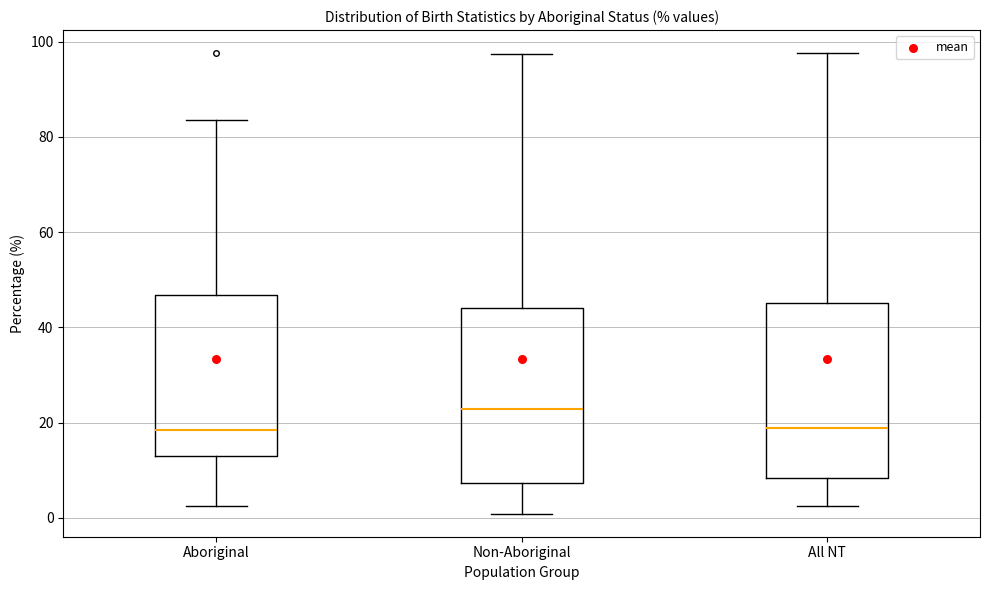

Reading left to right, read every box against the y-axis: the position of its median line, the range the box covers, and the ends of its whiskers. The values are not printed on the chart, so give them approximately, as read against the axis.

Aboriginal: median 18, box 14 to 46, whiskers 2 to 84
Non-Aboriginal: median 22, box 8 to 44, whiskers 0 to 98
All NT: median 18, box 8 to 46, whiskers 2 to 98